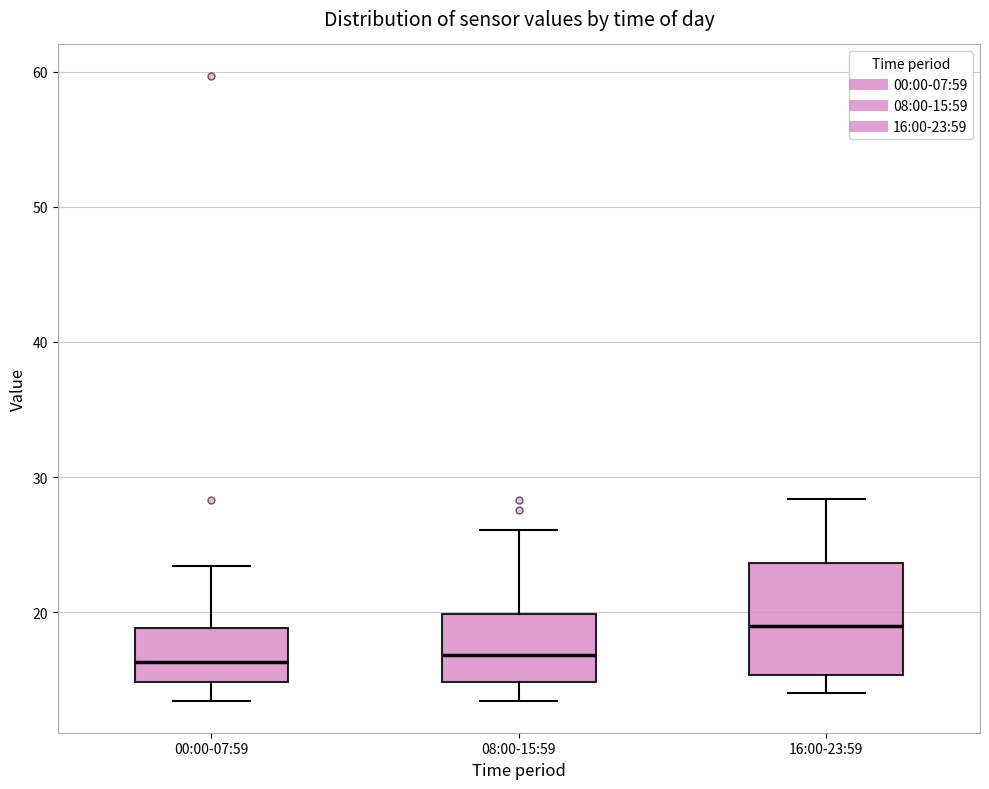

Comparing the boxes themselves (not the whiskers), which one is the tallest?

16:00-23:59